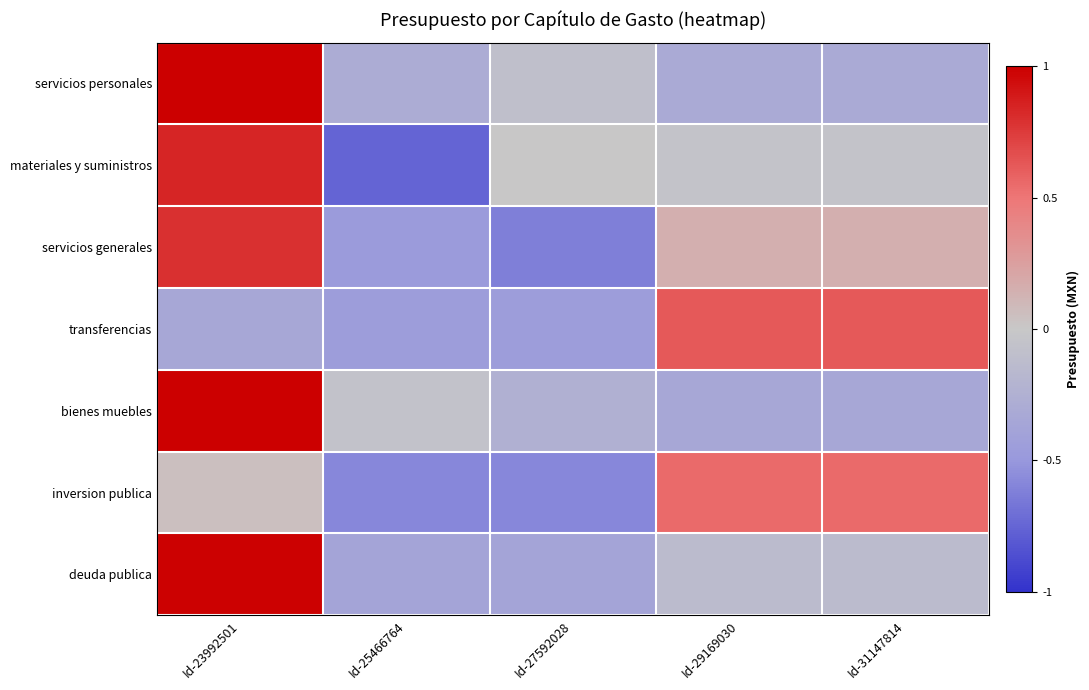

How many series are shown in this chart?

7